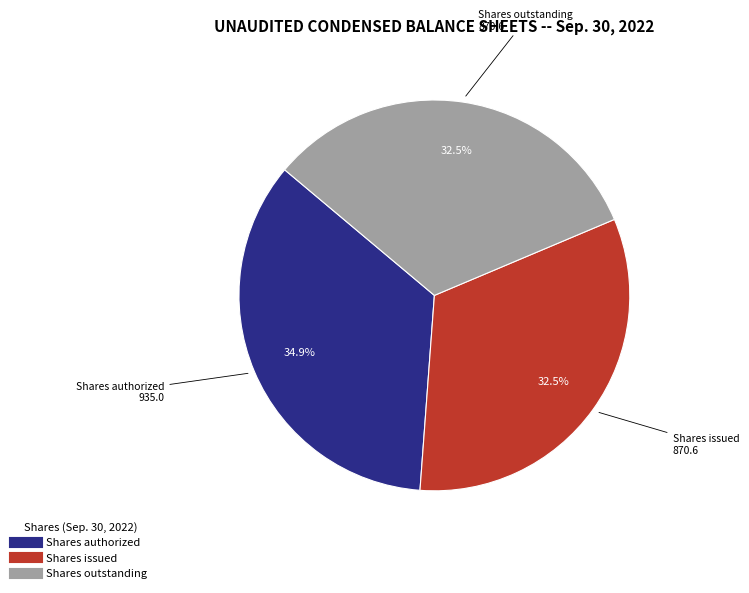

Which has a higher value, Shares authorized or Shares issued?

Shares authorized